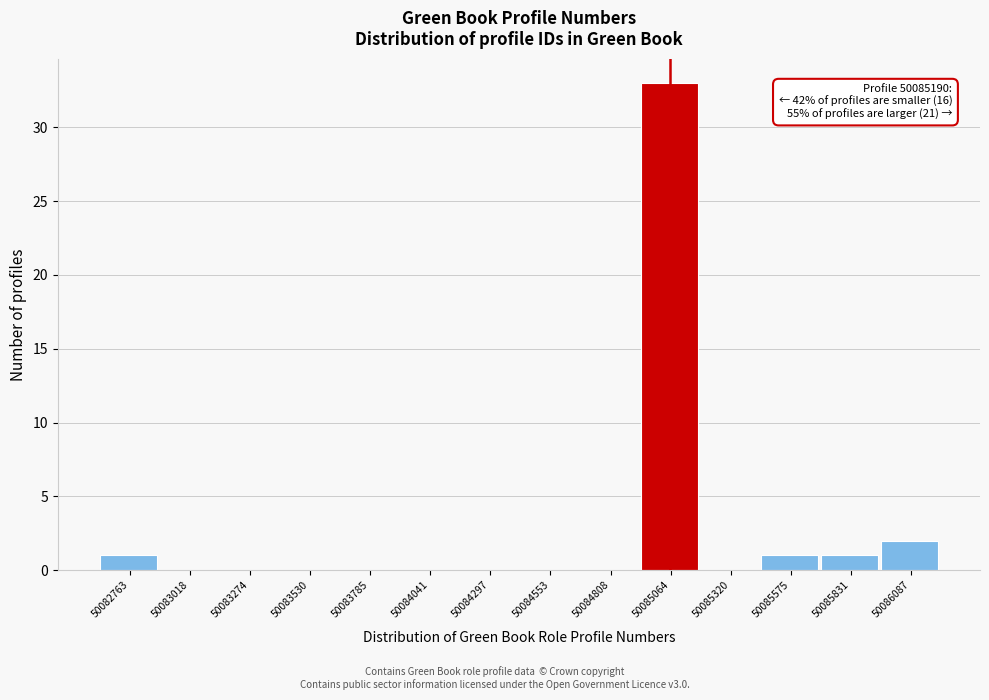

Reading left to right, list all the values displayed in this chart.

50082763=1	50083018=0	50083274=0	50083530=0	50083785=0	50084041=0	50084297=0	50084553=0	50084808=0	50085064=33	50085320=0	50085575=1	50085831=1	50086087=2